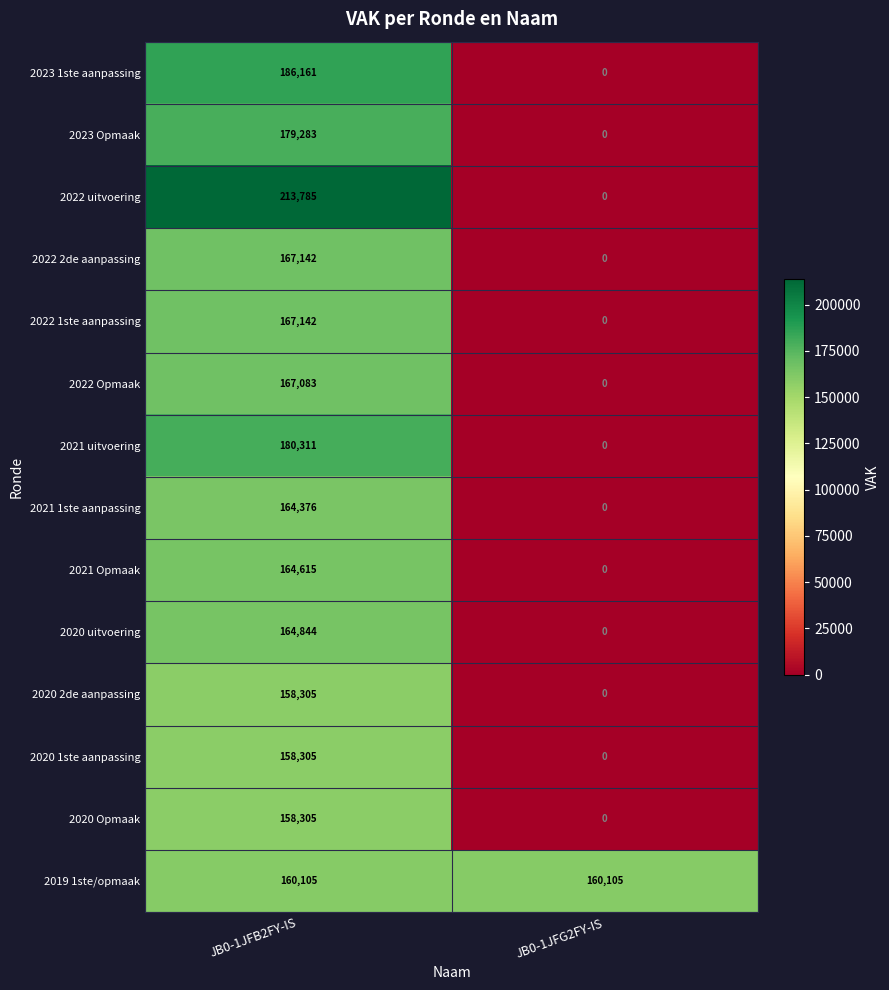

At which category does the chart reach its peak across all series?

JB0-1JFB2FY-IS